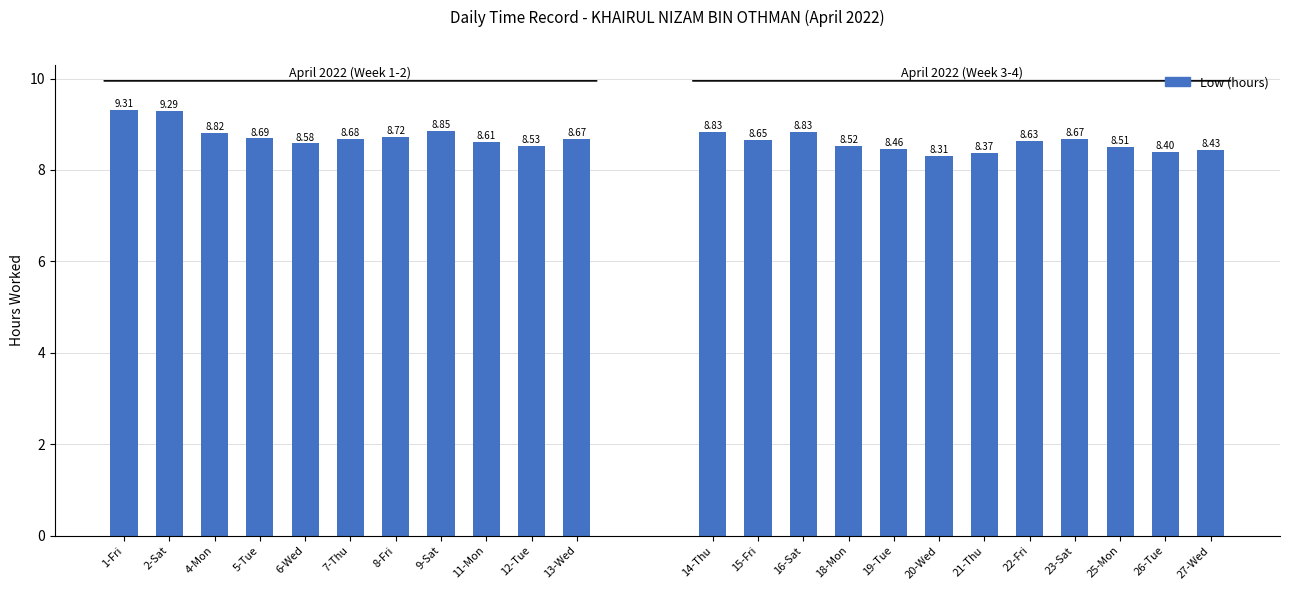

What position from the right is 2-Sat?

10